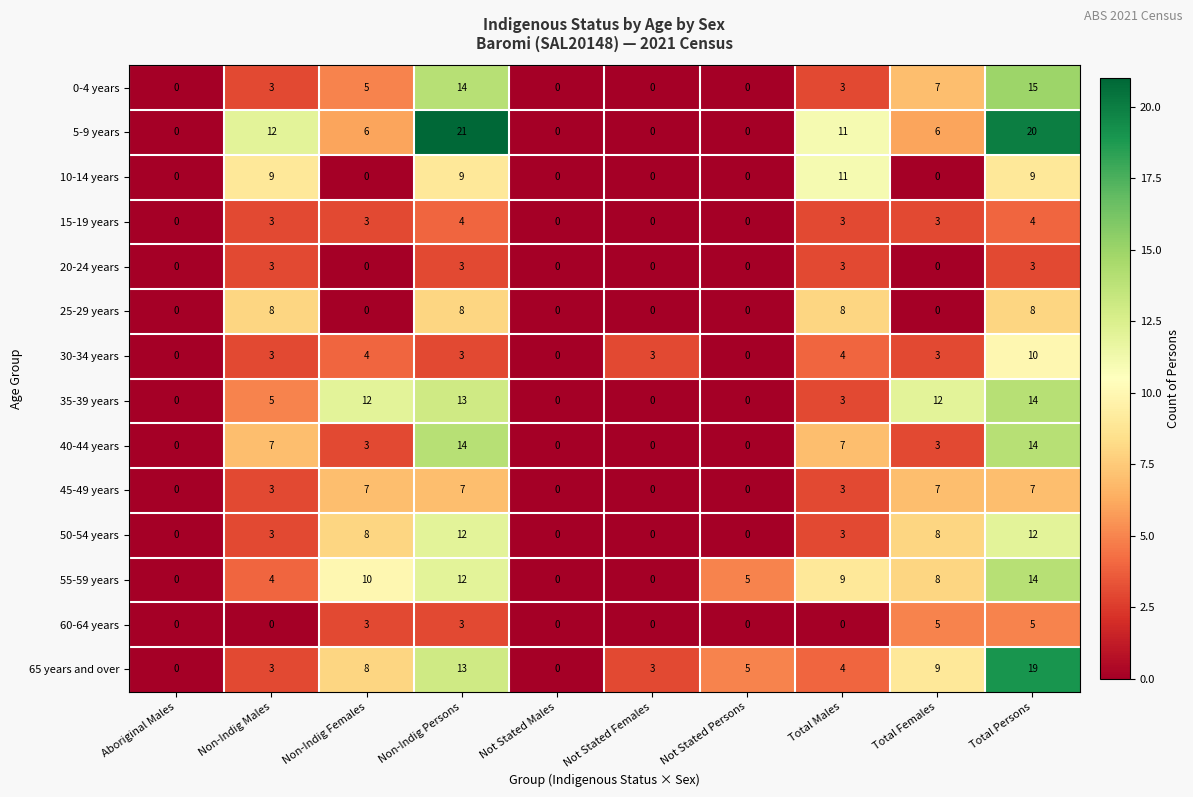

What is the maximum value for 5-9 years?

21